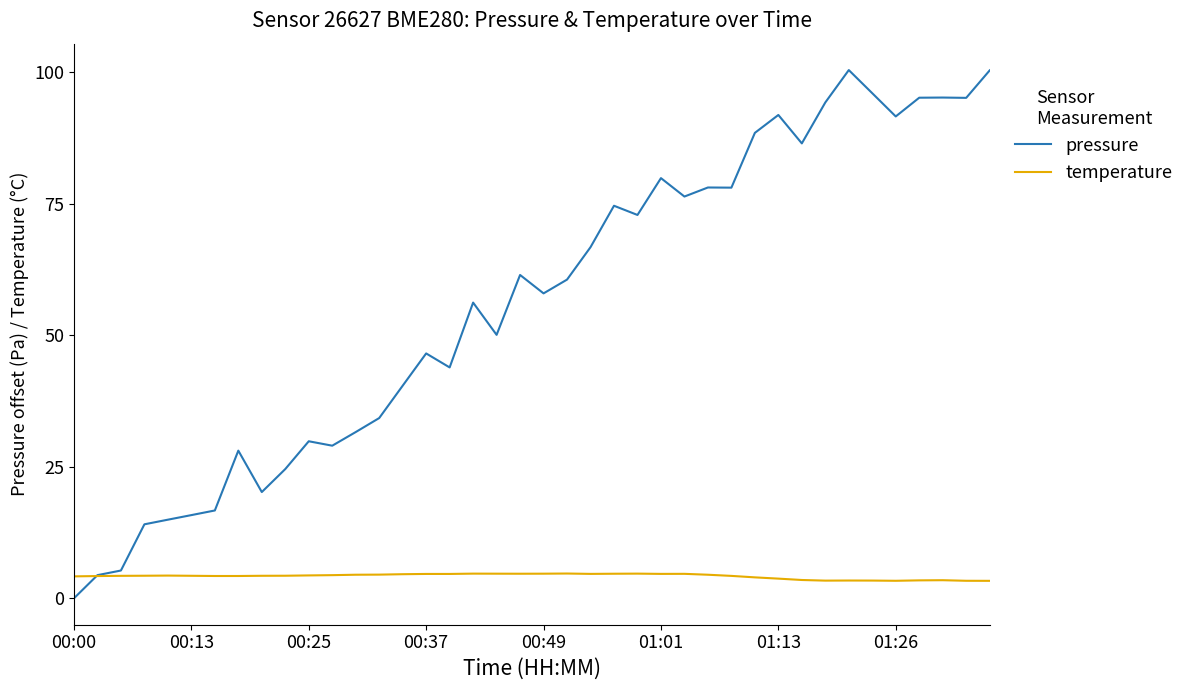

Which series has the largest total across all categories?

pressure